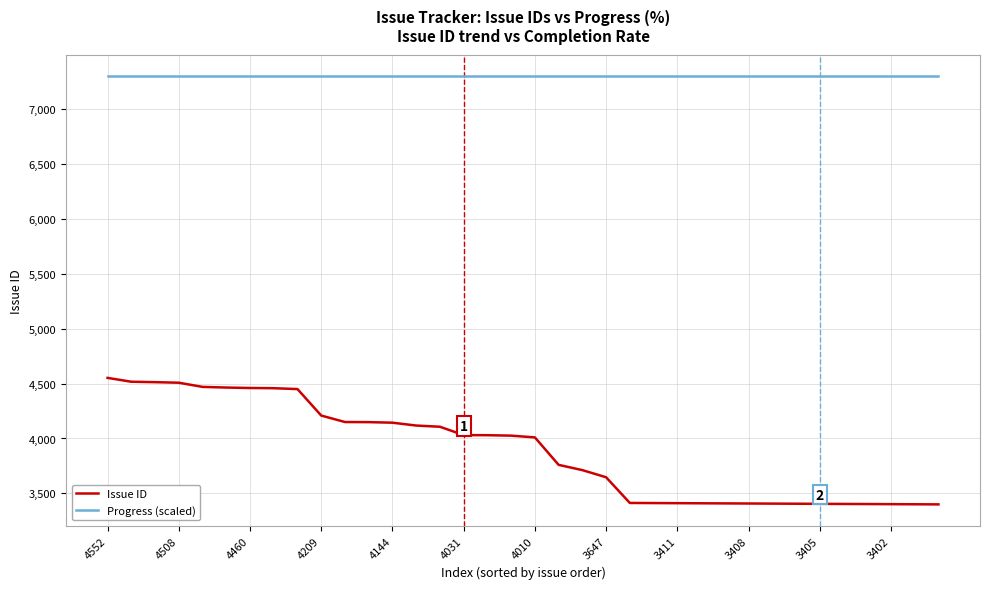

What is the highest value of the Progress (scaled) series?

7300